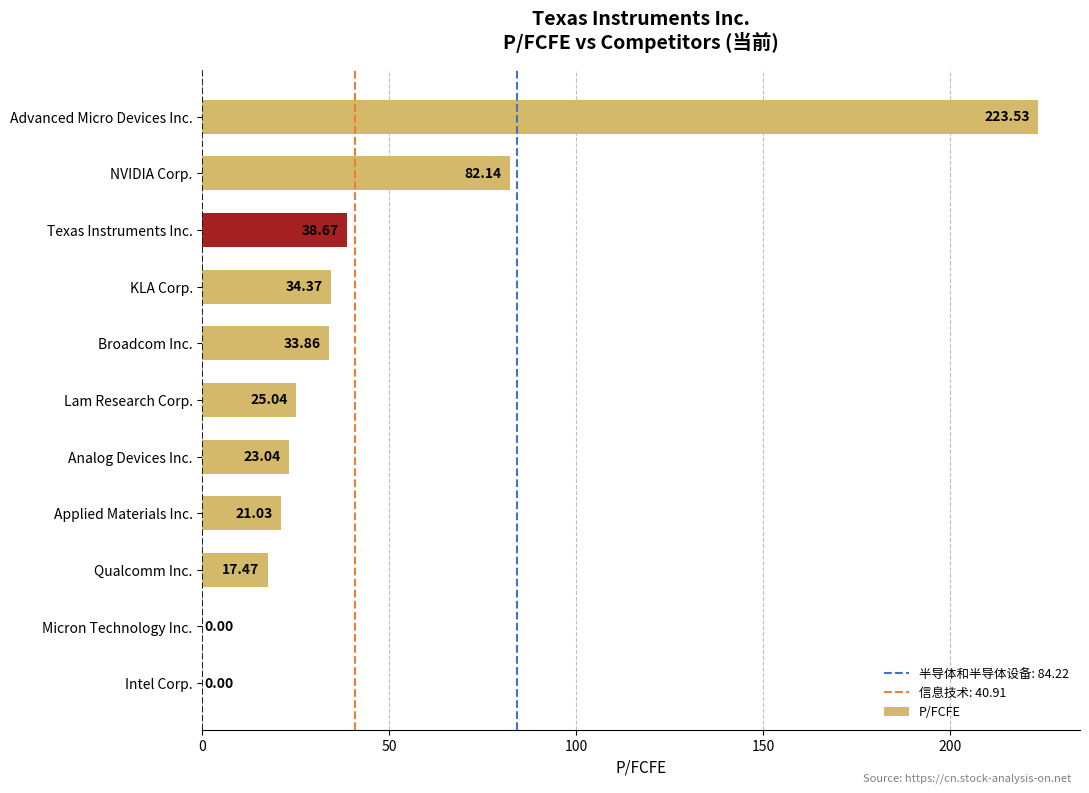

Where is the data nearest to the value 111?

NVIDIA Corp.